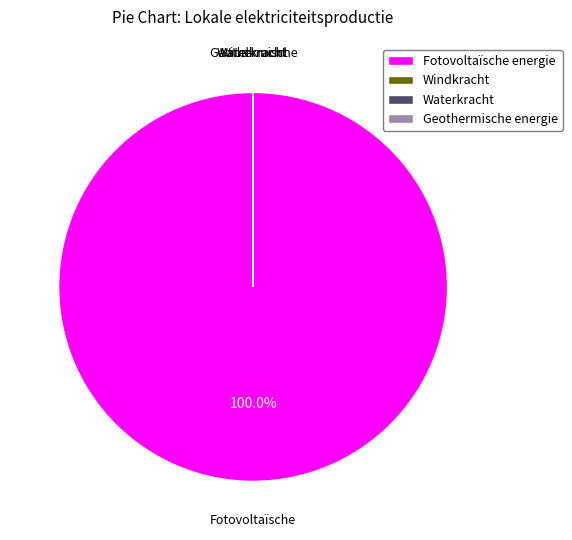

Is there any slice that represents more than half of the pie?

Yes